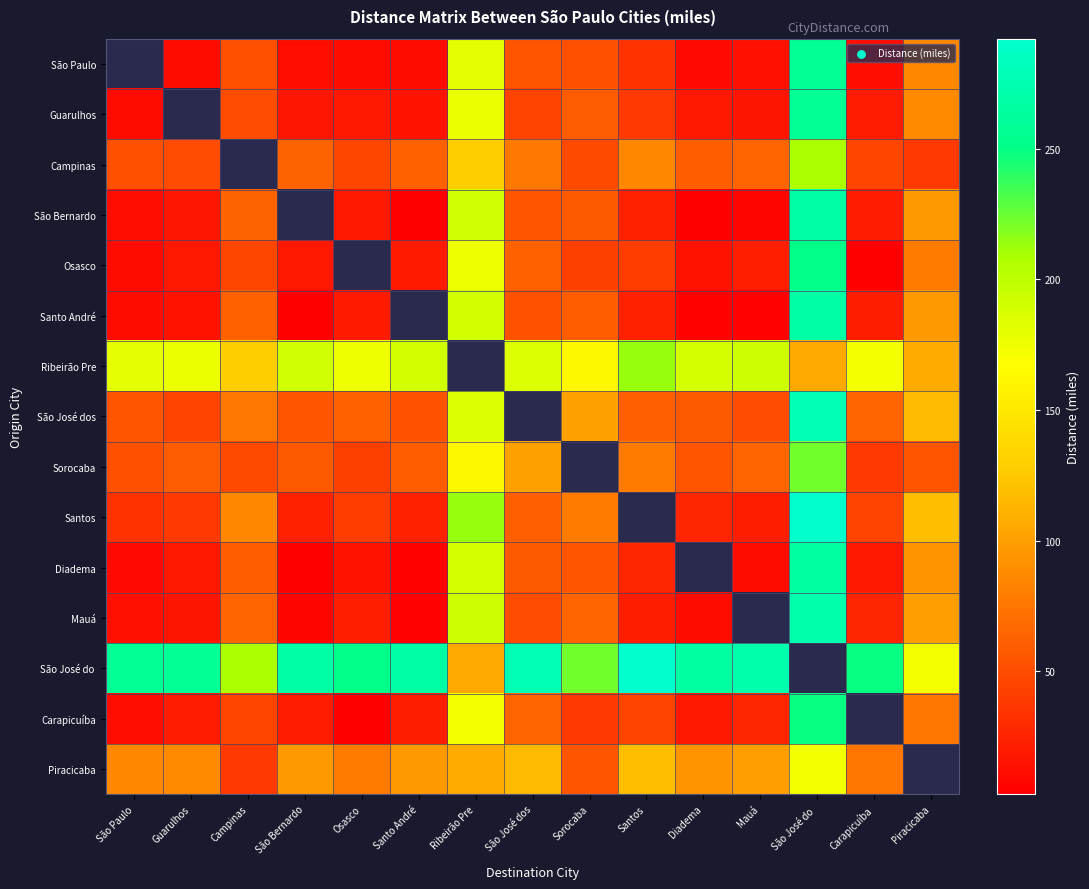

How many data points in São Bernardo are above 55?

5